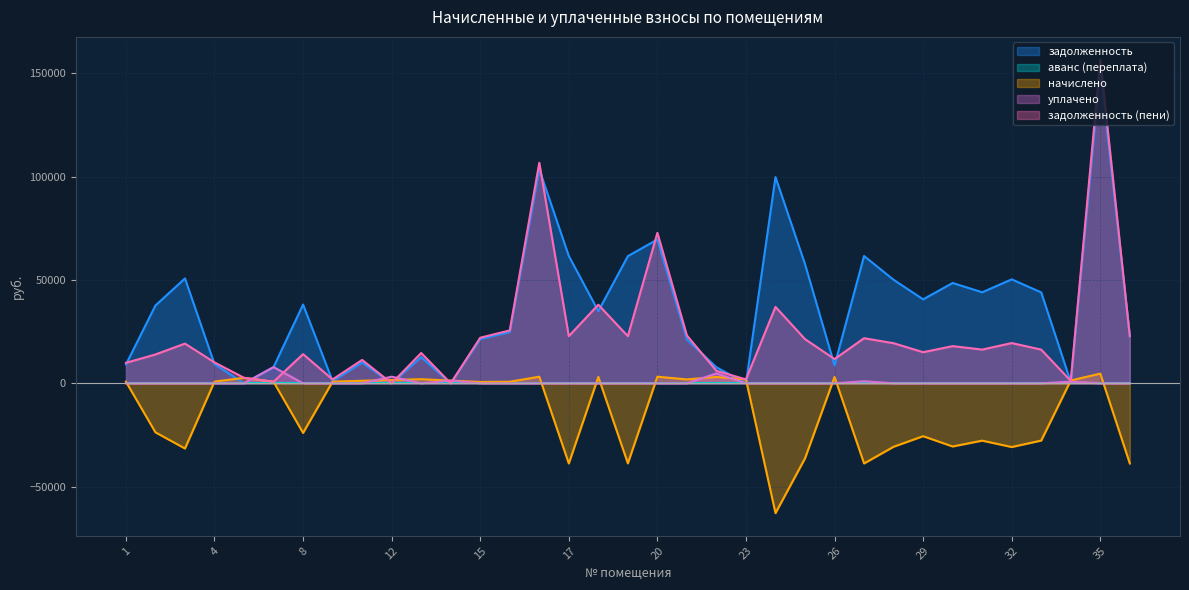

How many intersections are there between задолженность and начислено?

10